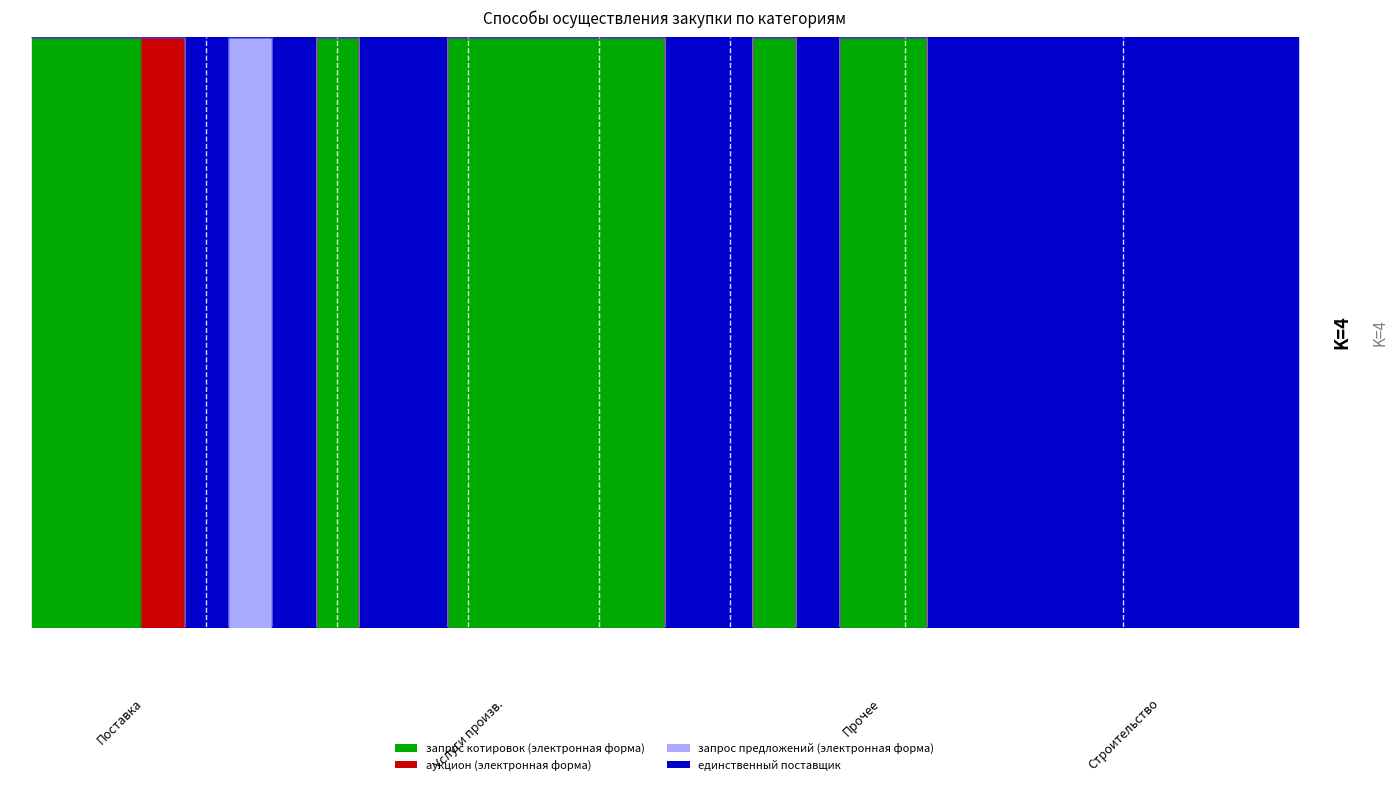

How many lines are shown in the chart?

2